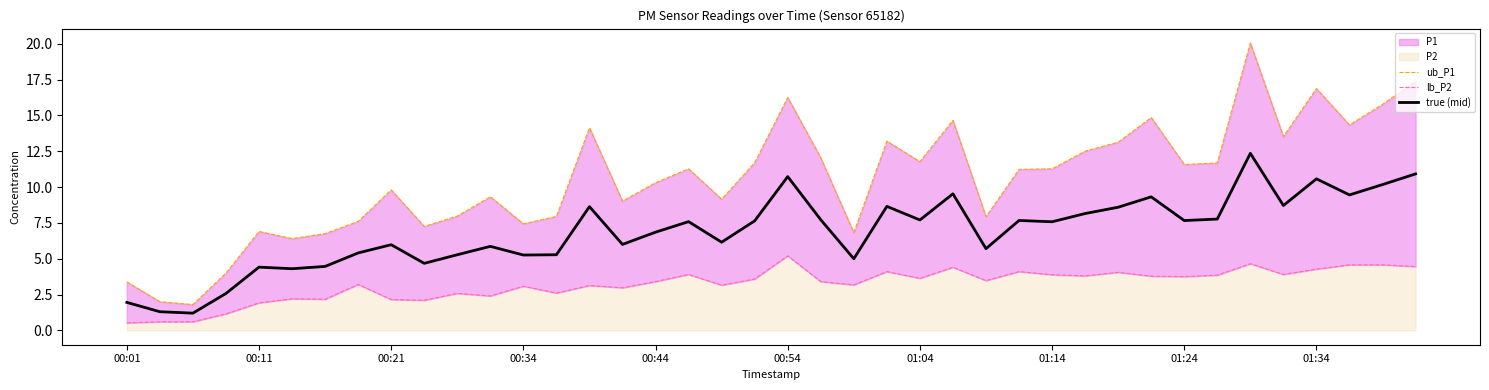

At how many categories does at least one series exceed 14?

9